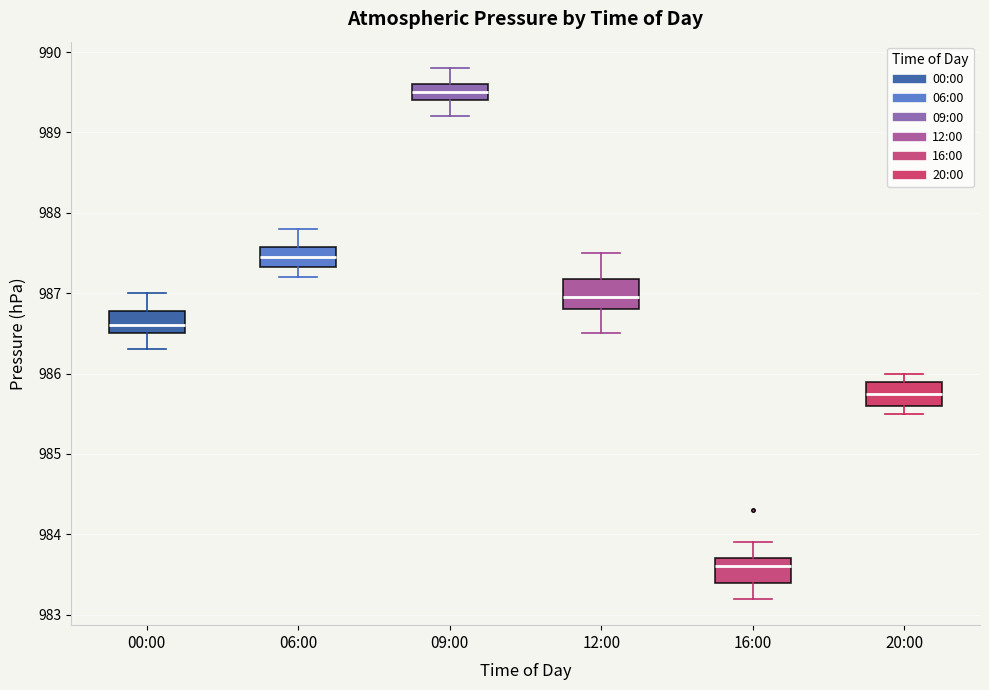

Reading left to right, transcribe this box plot: for each box, give where its median line is, the range the box spans, and where its two whiskers end, as read against the y-axis. The values are not printed on the chart, so give them approximately, as read against the axis.

00:00: median 986.6, box 986.5 to 986.8, whiskers 986.3 to 987.0
06:00: median 987.5, box 987.3 to 987.6, whiskers 987.2 to 987.8
09:00: median 989.5, box 989.4 to 989.6, whiskers 989.2 to 989.8
12:00: median 987.0, box 986.8 to 987.2, whiskers 986.5 to 987.5
16:00: median 983.6, box 983.4 to 983.7, whiskers 983.2 to 983.9
20:00: median 985.8, box 985.6 to 985.9, whiskers 985.5 to 986.0